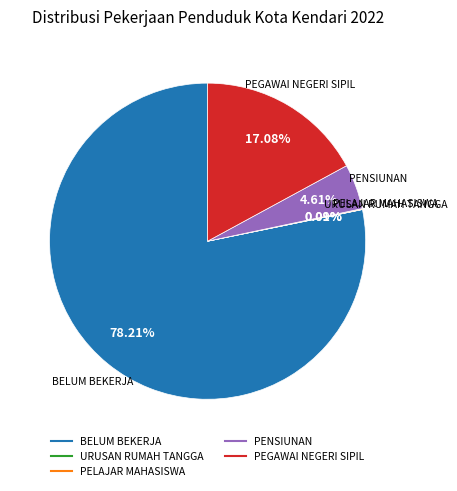

Which slice is the largest?

BELUM BEKERJA